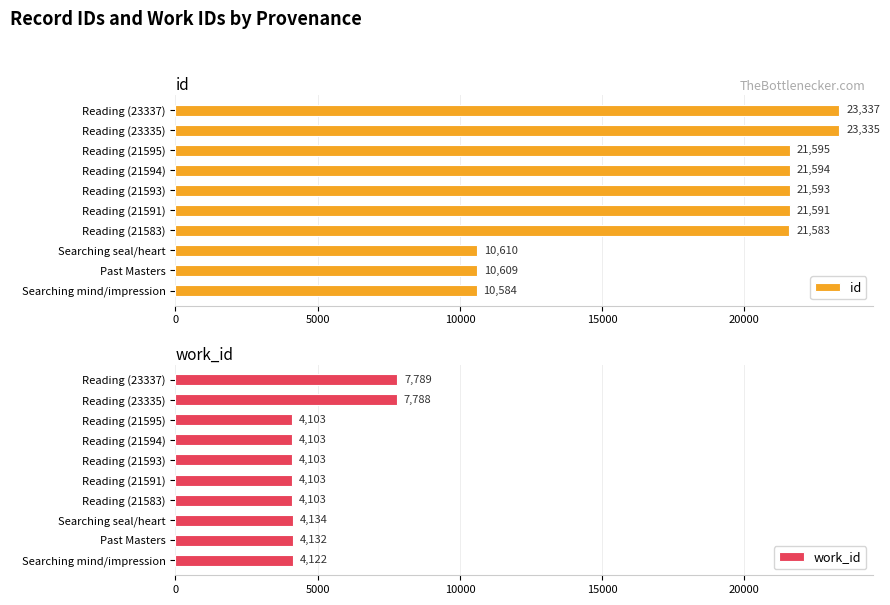

What is the lowest value of the work_id series?

4103